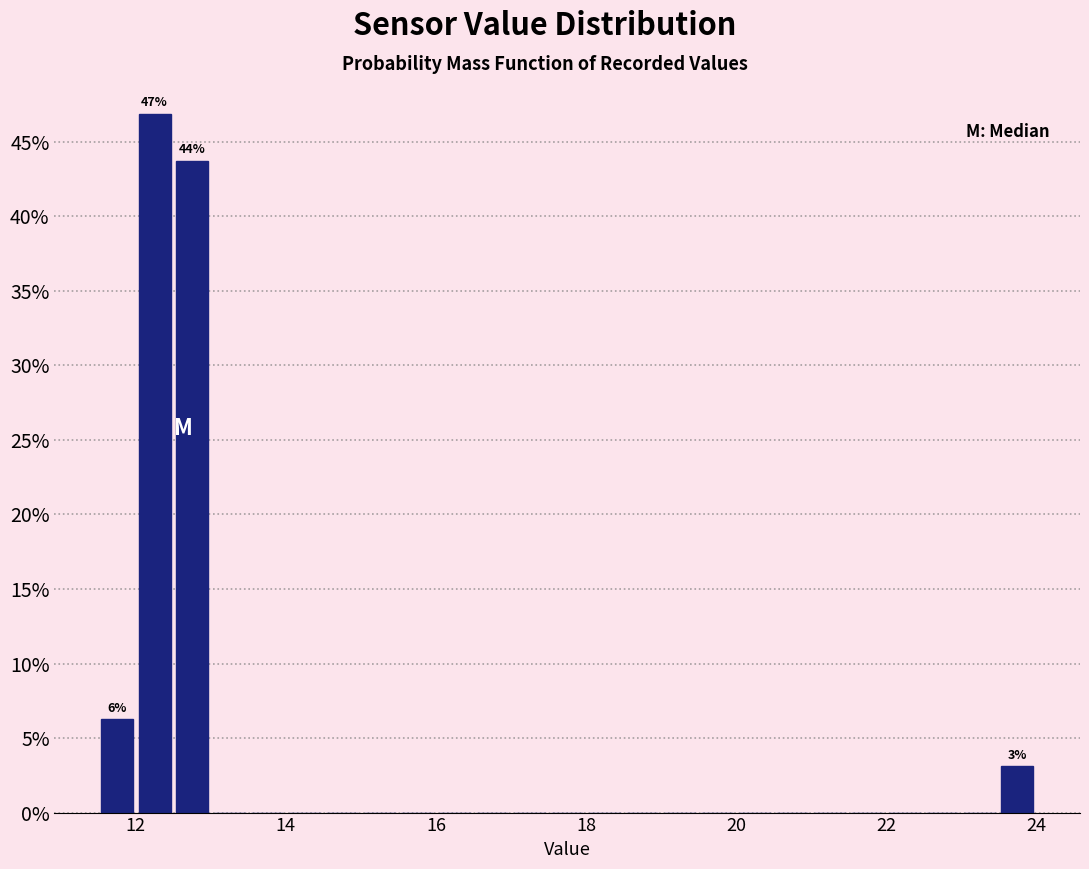

Read against the x-axis, roughly where is the centre of the tallest bar?

12.2